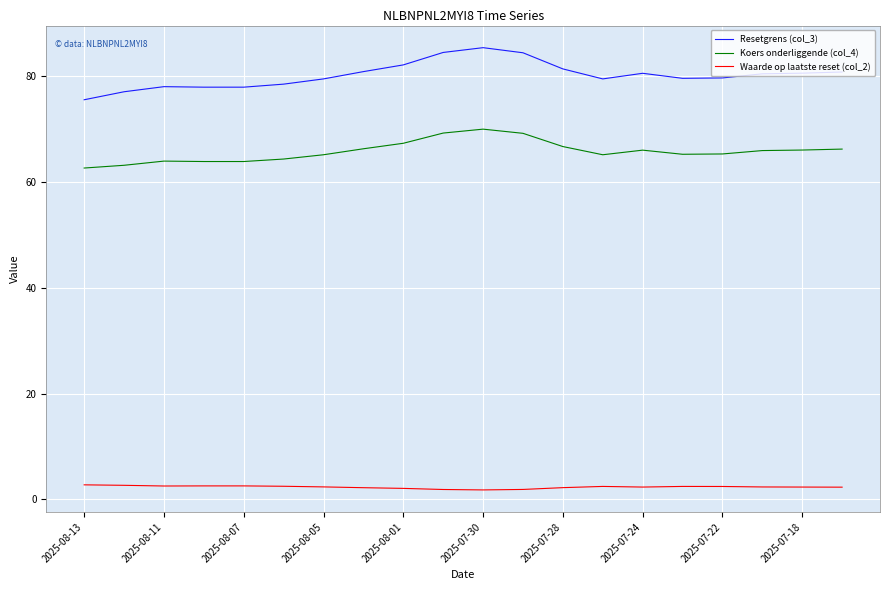

Rank the series by their average value, from lowest to highest.

Waarde op laatste reset (col_2), Koers onderliggende (col_4), Resetgrens (col_3)